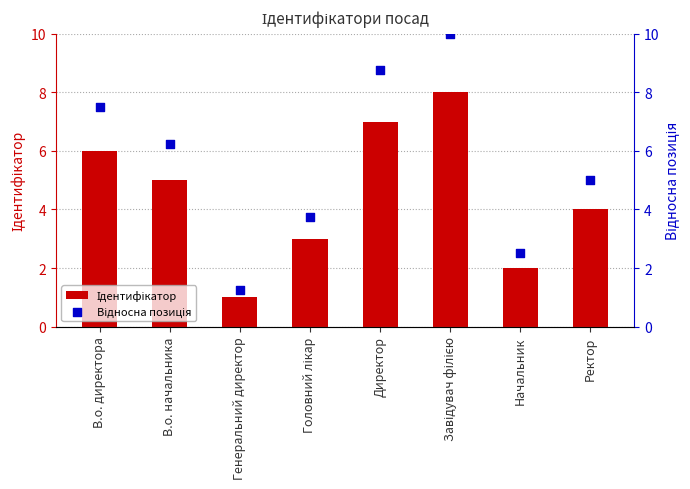

Is the value of Відносна позиція at Ректор greater than the value of Ідентифікатор at Головний лікар?

Yes